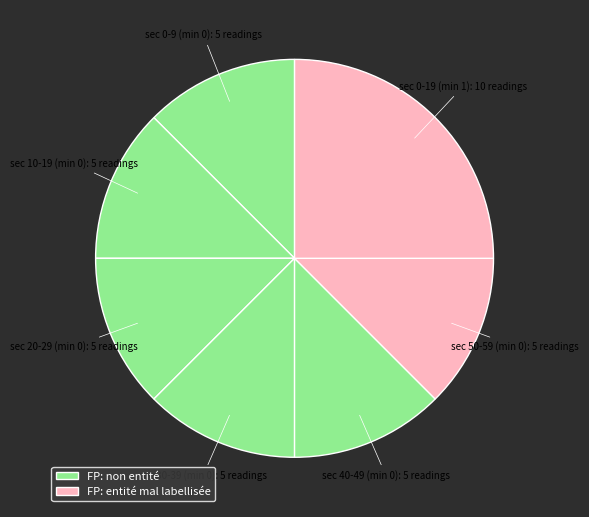

Approximately how many times larger is the value at sec 50-59 (min 0) compared to sec 0-9 (min 0)?

1.0